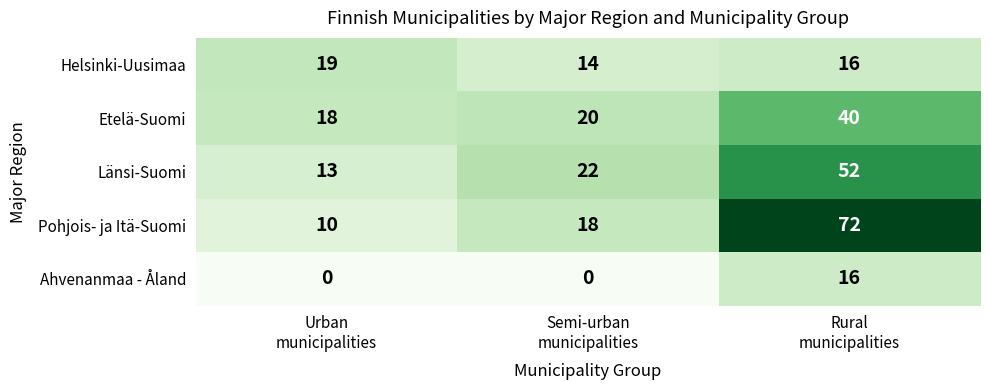

Reading left to right, list all the values displayed in this chart.

Helsinki-Uusimaa: 19	14	16
Etelä-Suomi: 18	20	40
Länsi-Suomi: 13	22	52
Pohjois- ja Itä-Suomi: 10	18	72
Ahvenanmaa - Åland: 0	0	16